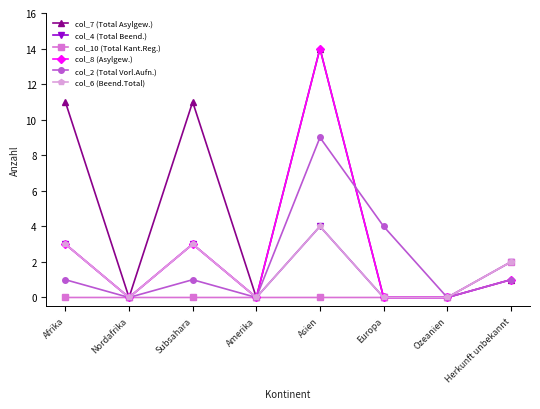

Does the chart have visible grid lines?

No